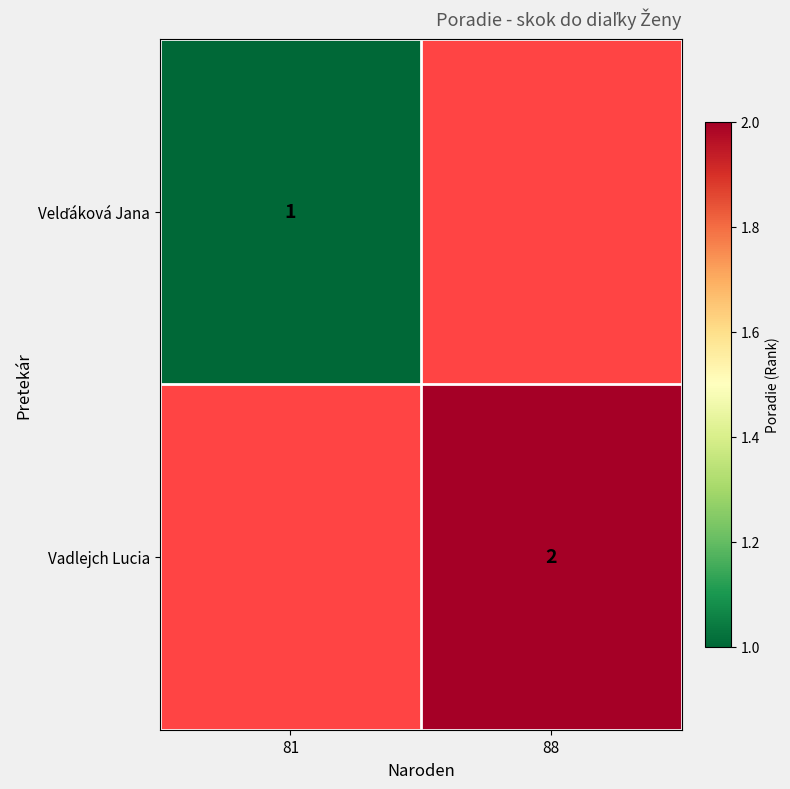

The value of Vadlejch Lucia at 88 is 2. True or false?

True